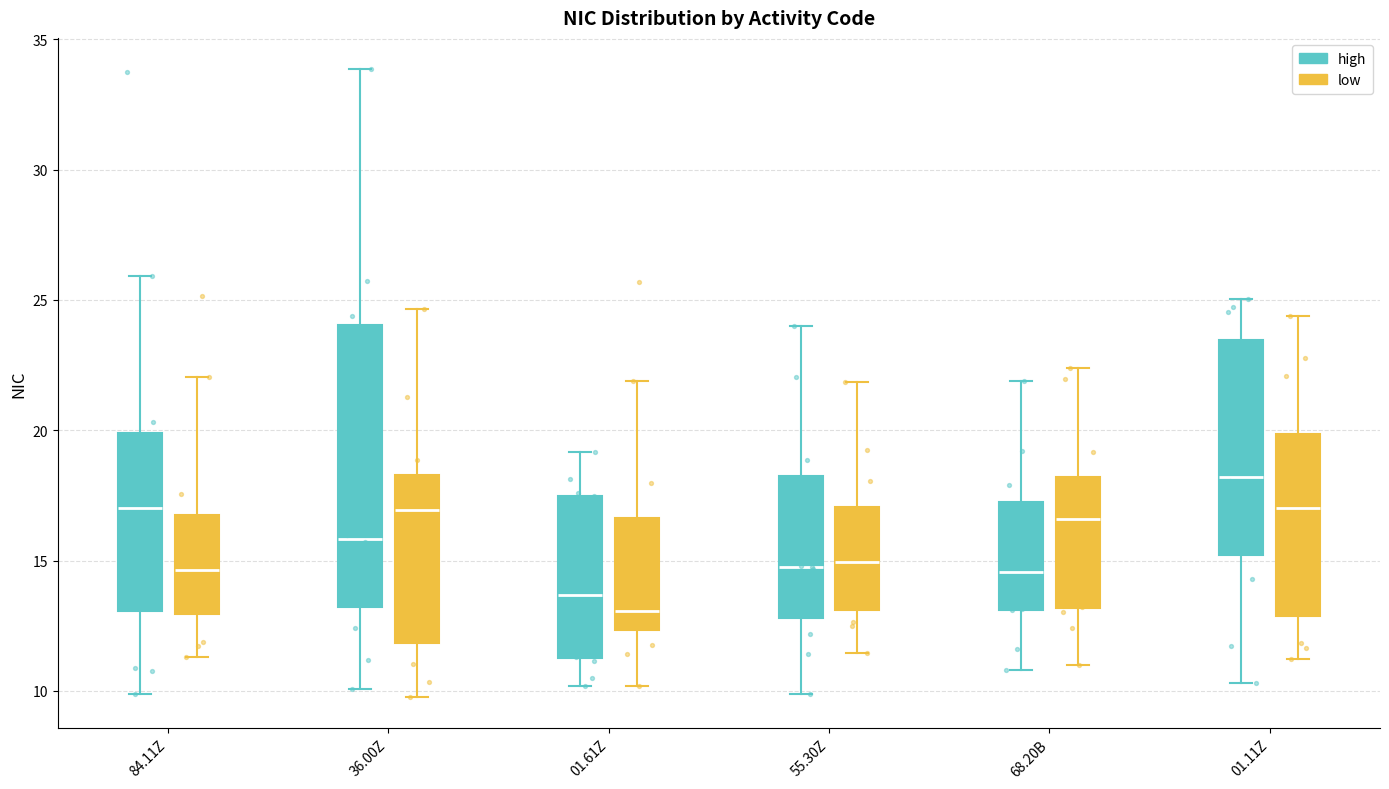

Where does the upper whisker of the box for 55.30Z (high) end on the y-axis? The values are not printed on the chart, so give them approximately, as read against the axis.

24.0